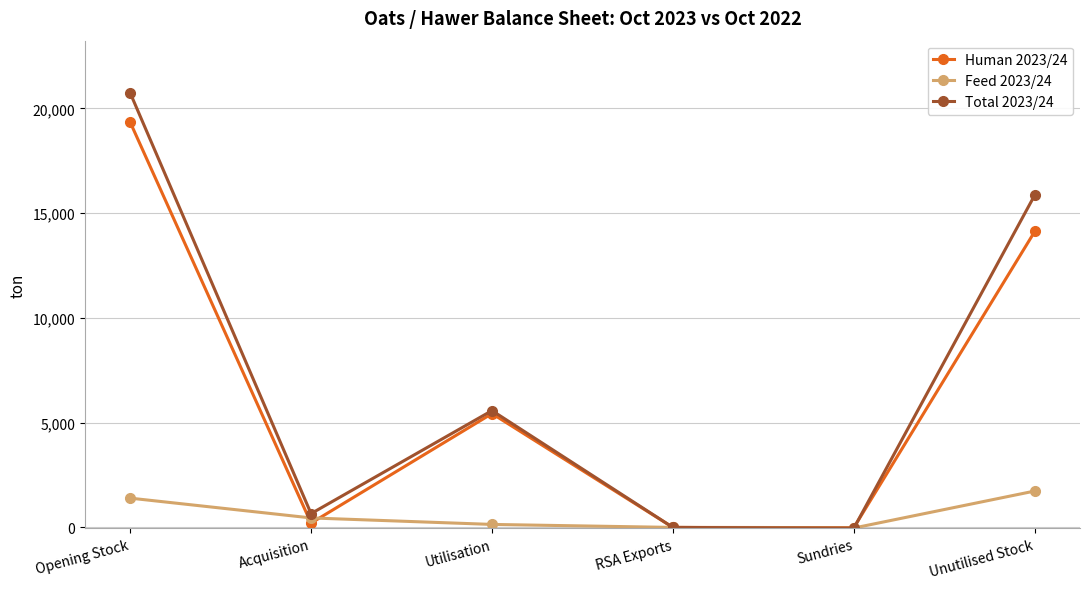

Rank the series by their maximum value, from highest to lowest.

Total 2023/24, Human 2023/24, Feed 2023/24